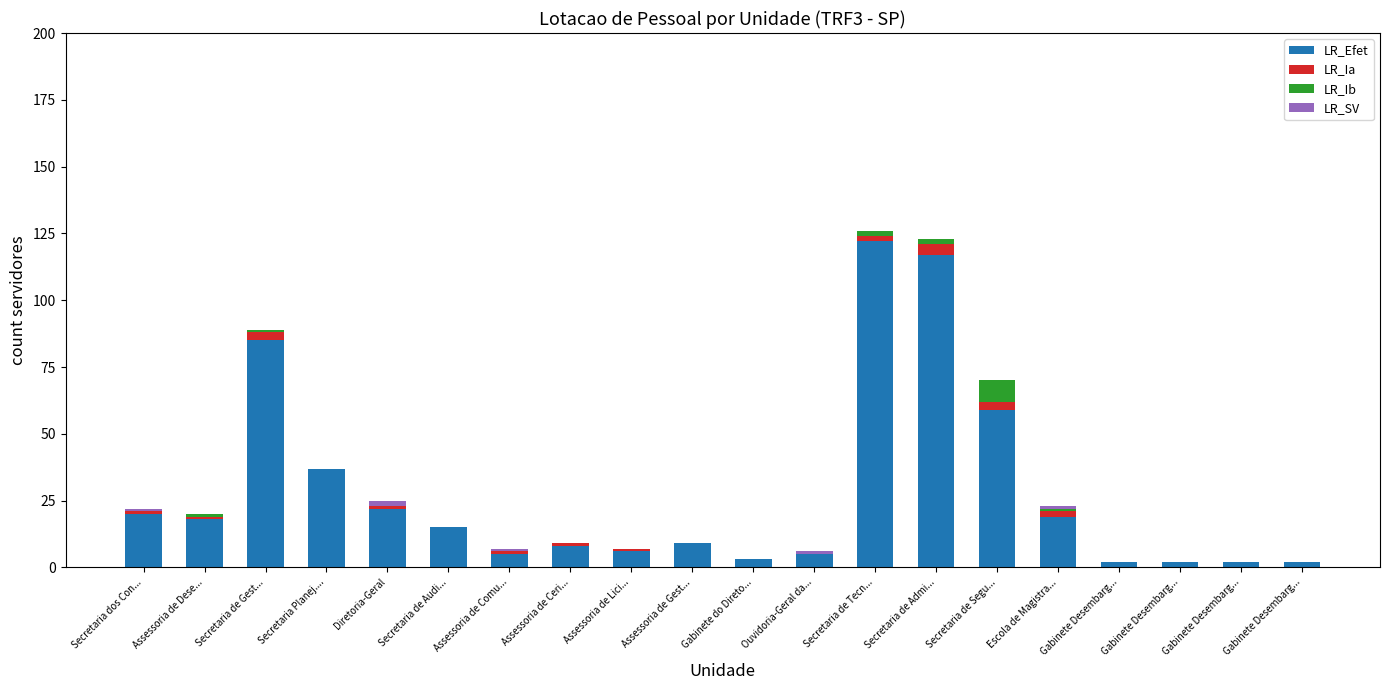

How many series are shown in this chart?

4